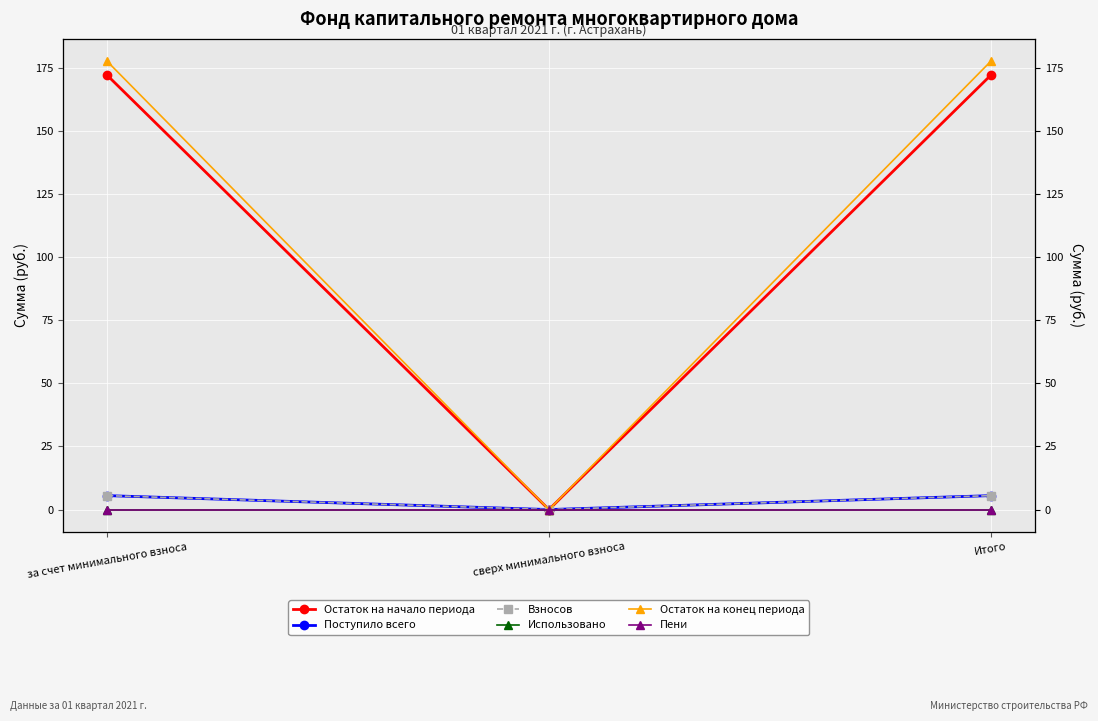

What is the difference between the highest and lowest values at Итого?

177.6